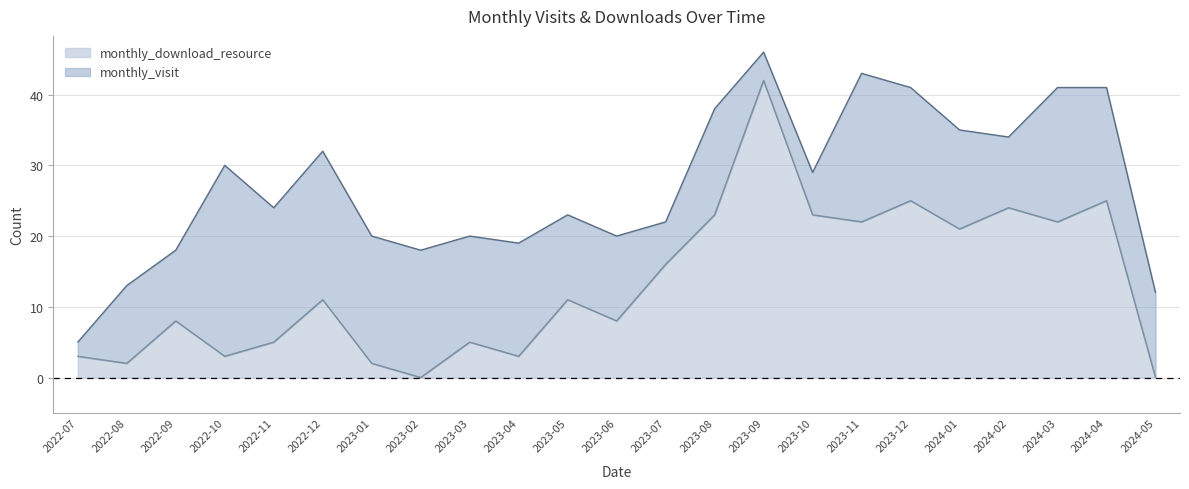

What is the difference between the maximum and minimum values in the monthly_visit series?

41